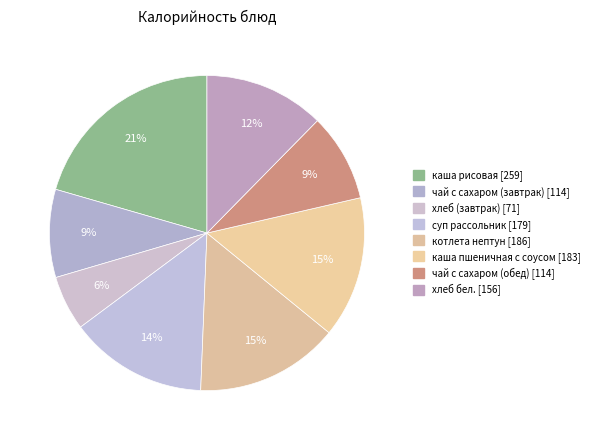

Which slice is the largest?

каша рисовая